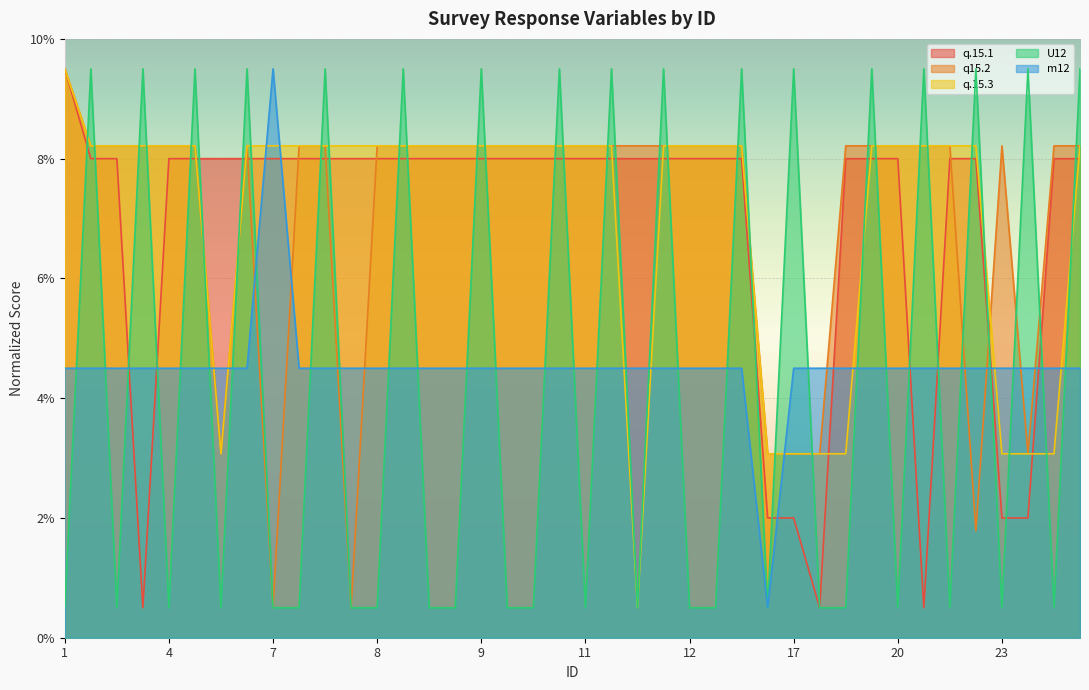

What is the maximum value shown in the chart?

9.5